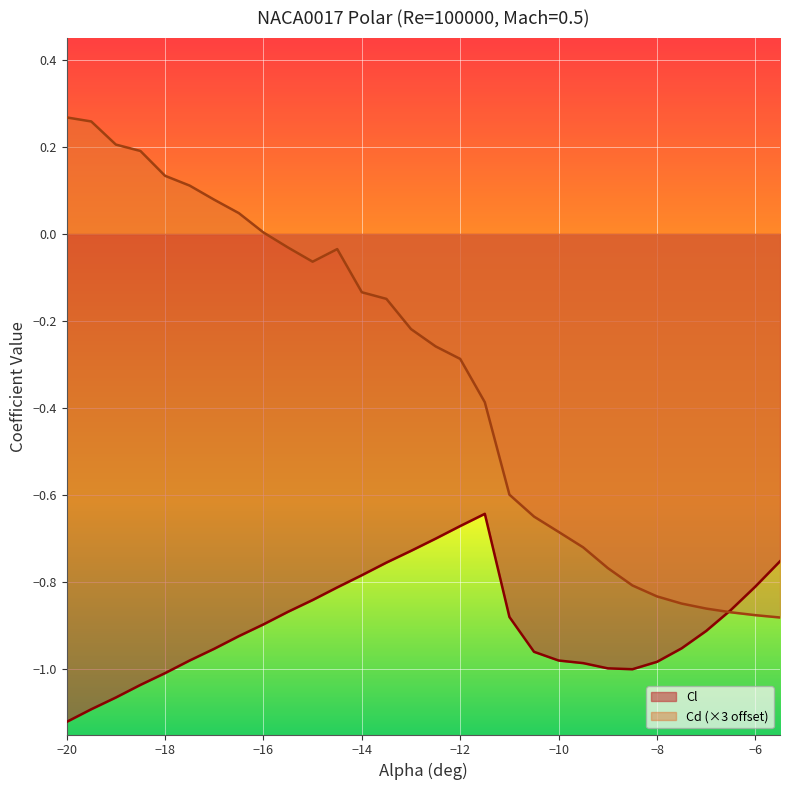

What is the sum of the Cl values at -9 and -10?

-2.0